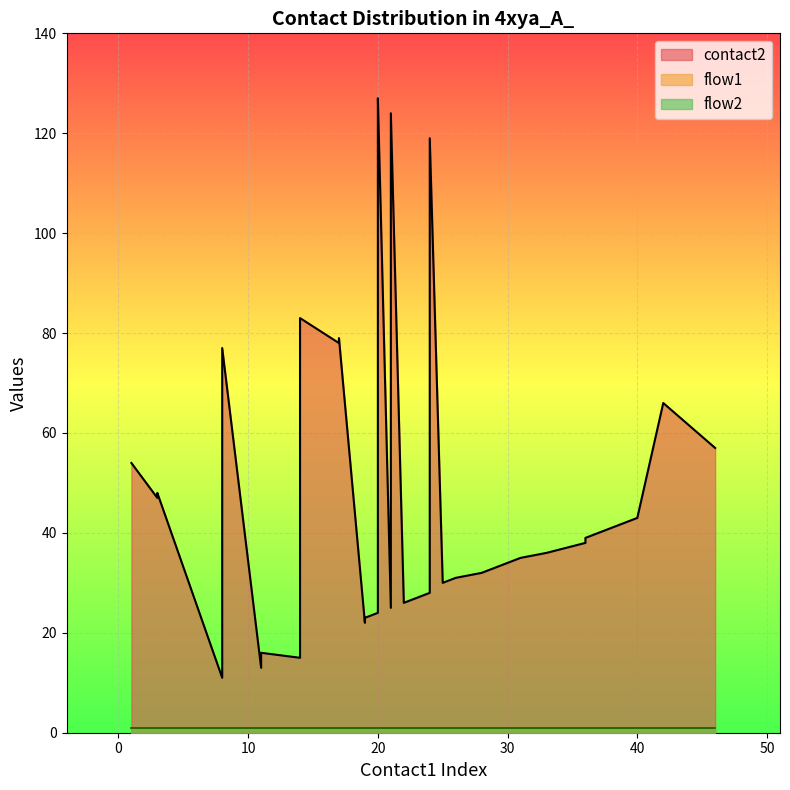

What value does the flow2 series have at 4?

1